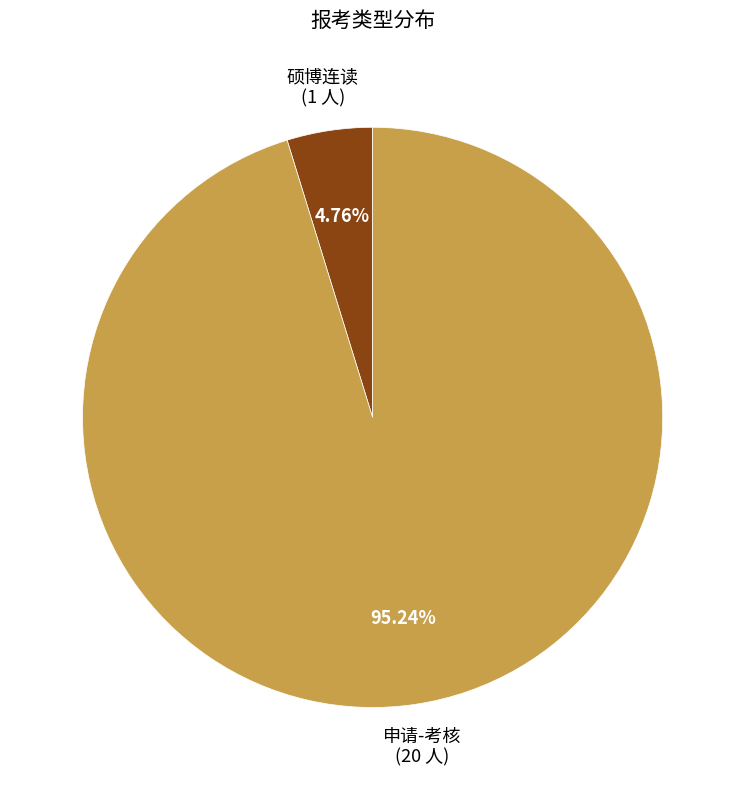

What percentage is NOT represented by 硕博连读?

95.2%